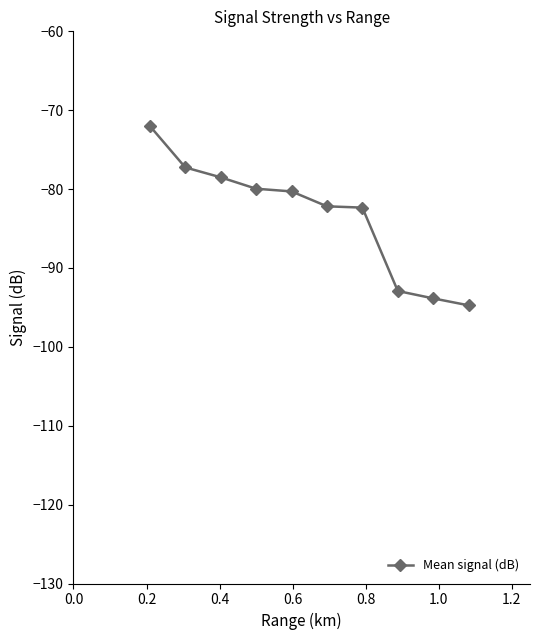

What is the average value?

-83.4